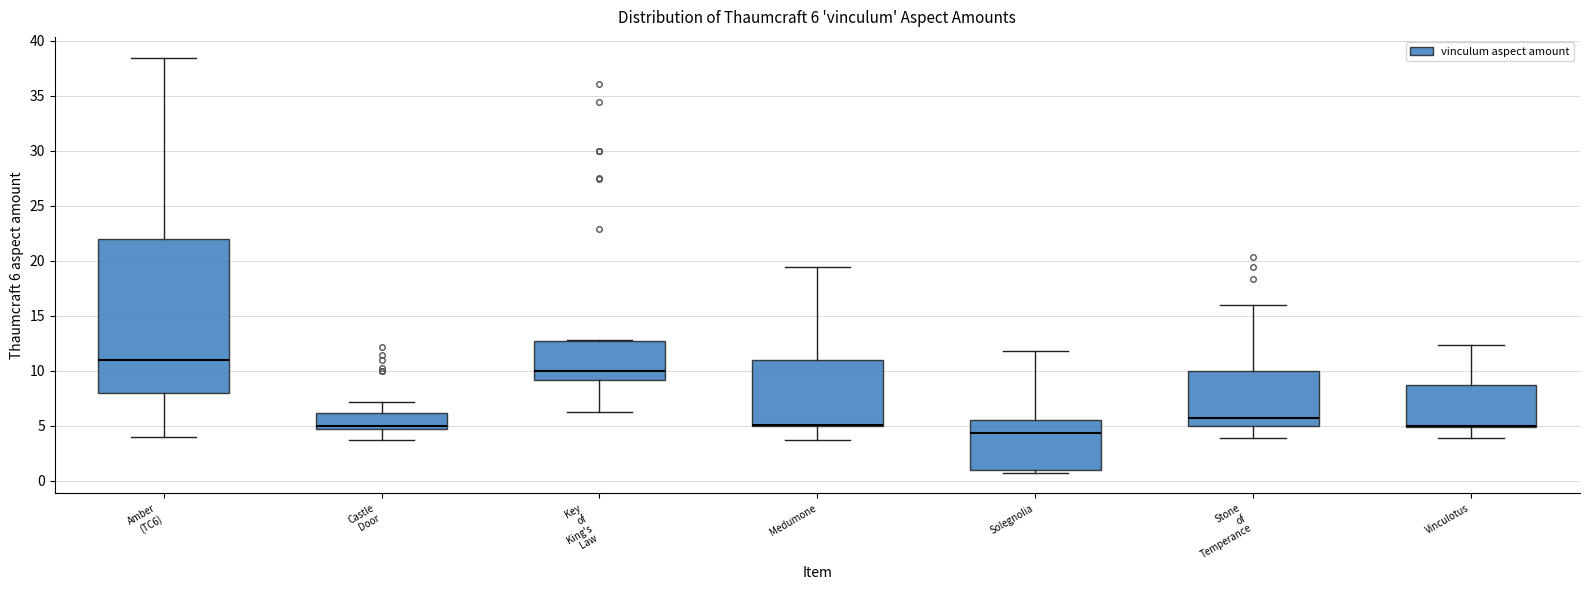

Comparing the boxes themselves (not the whiskers), which one is the tallest?

Amber (TC6)